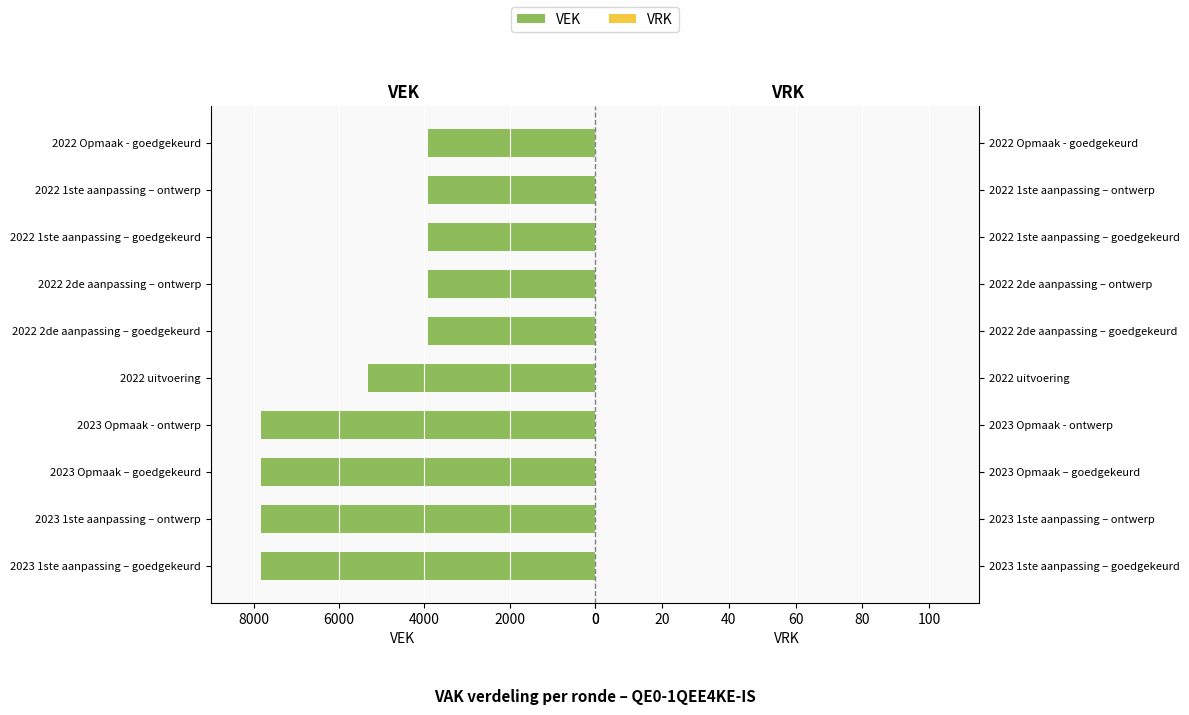

True or false: the data shows 10262 at 2023 Opmaak – goedgekeurd.

False